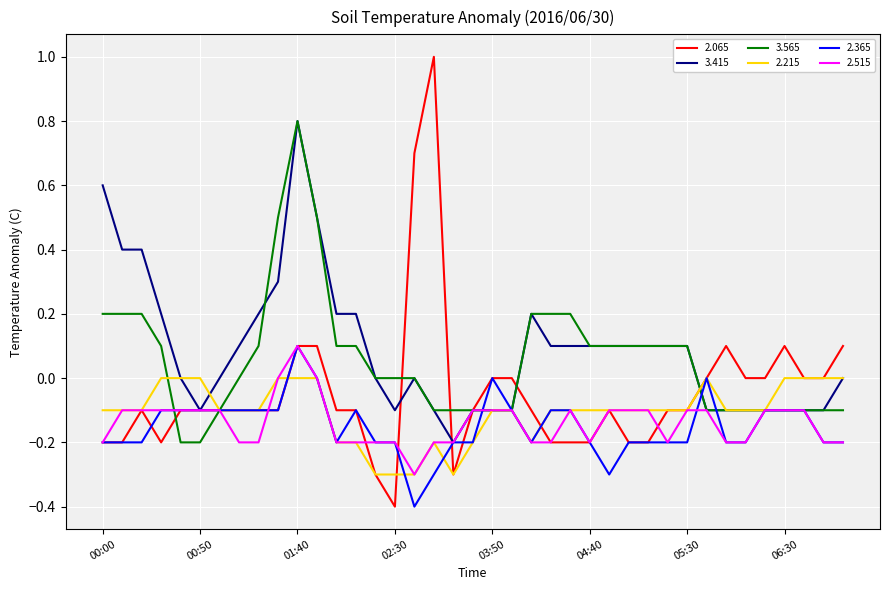

Which series has the largest range (max minus min)?

2.065